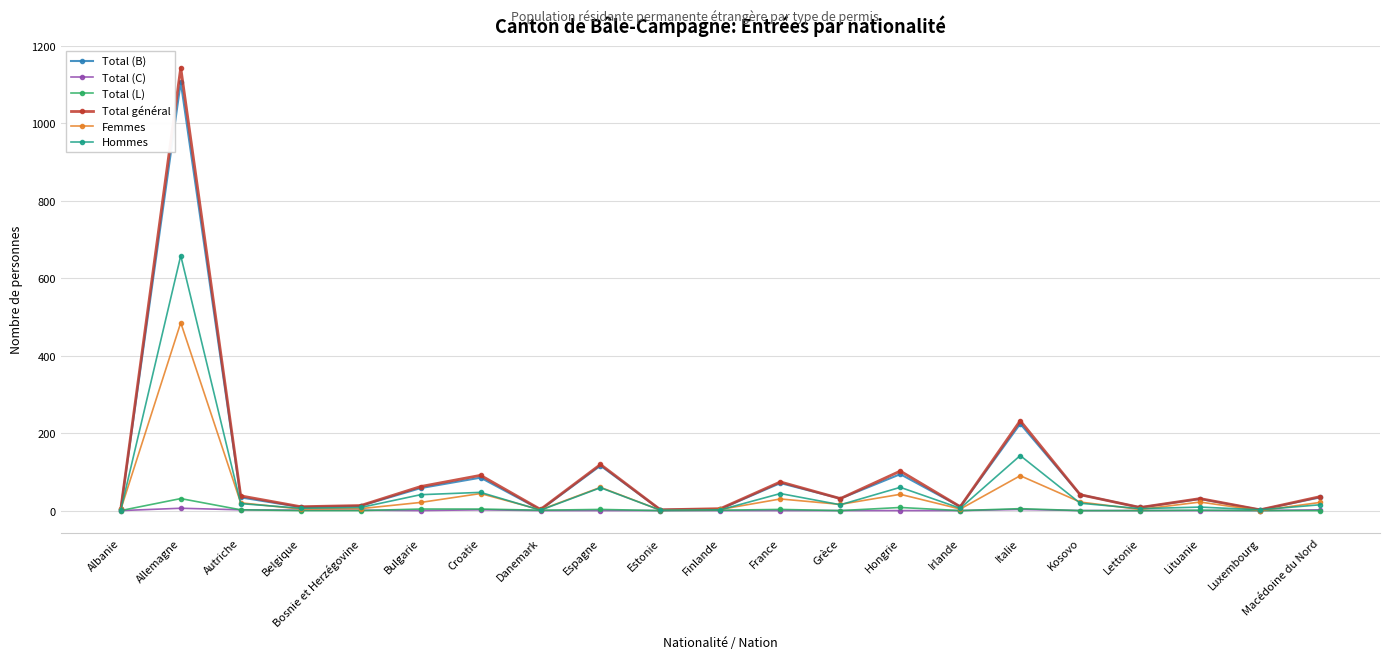

Where is Hommes nearest to the value 329?

Italie